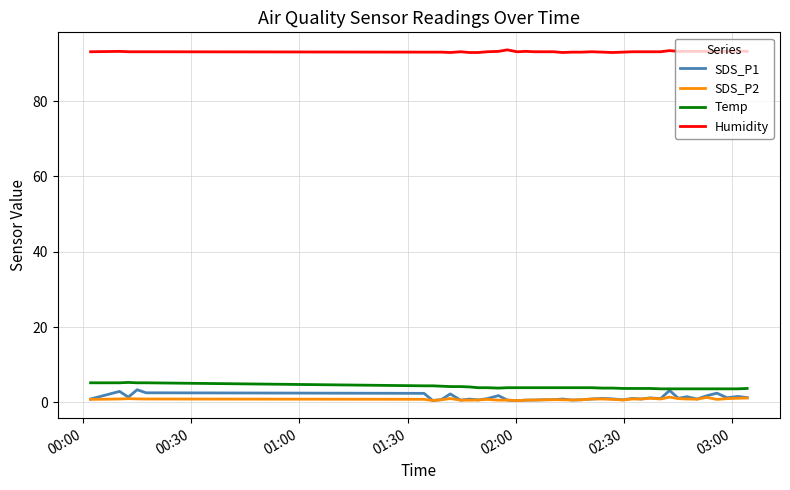

True or false: SDS_P2 and Temp intersect in this chart.

False